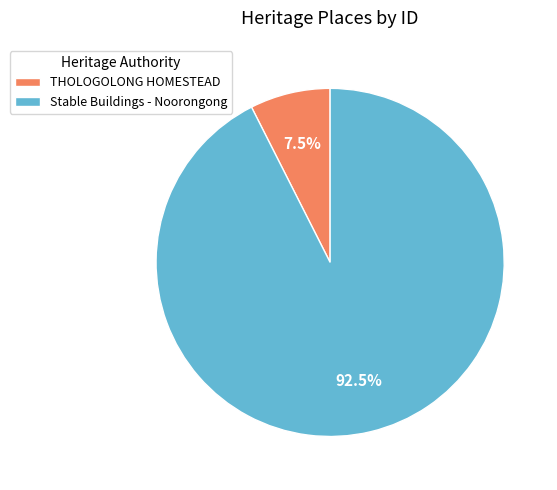

Rank the categories by value from highest to lowest.

Stable Buildings - Noorongong, THOLOGOLONG HOMESTEAD